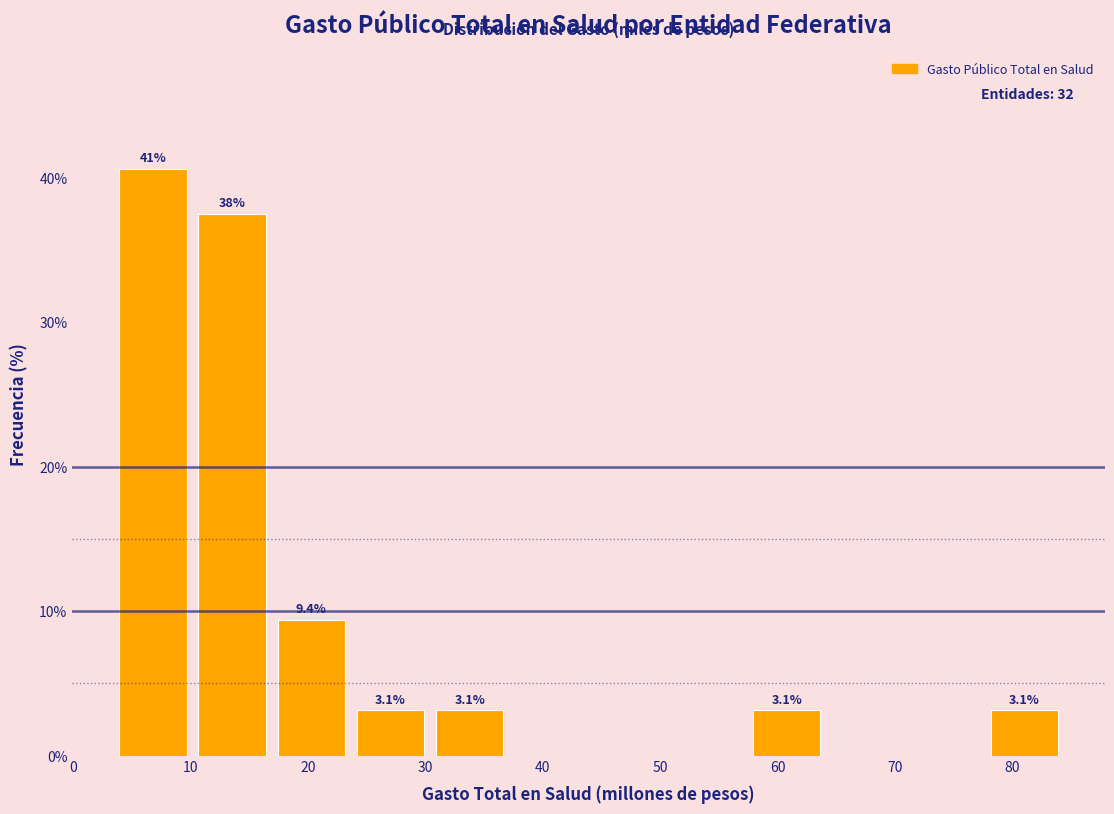

Which range on the x-axis has the tallest bar?

3 to 10